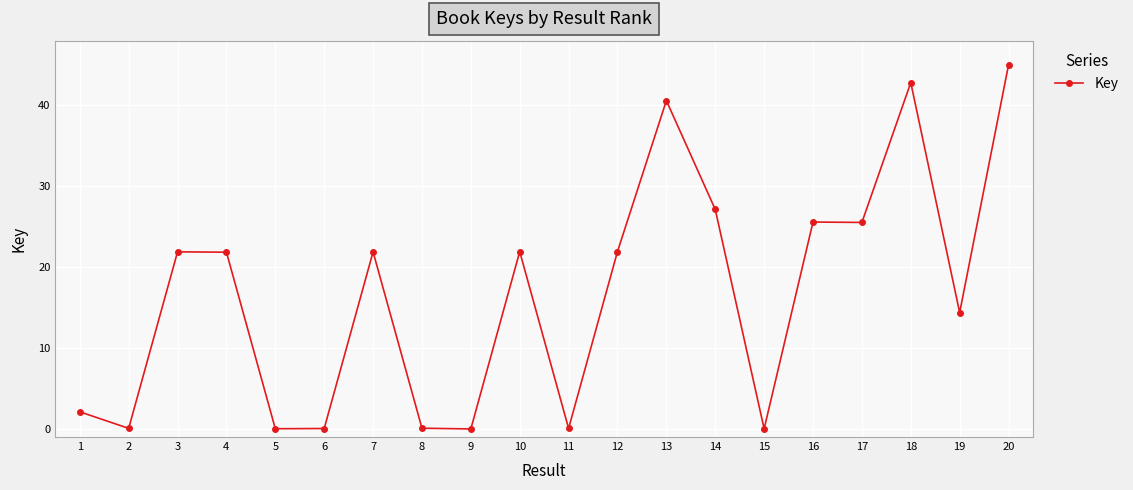

What value does the data have at 3?

21.9